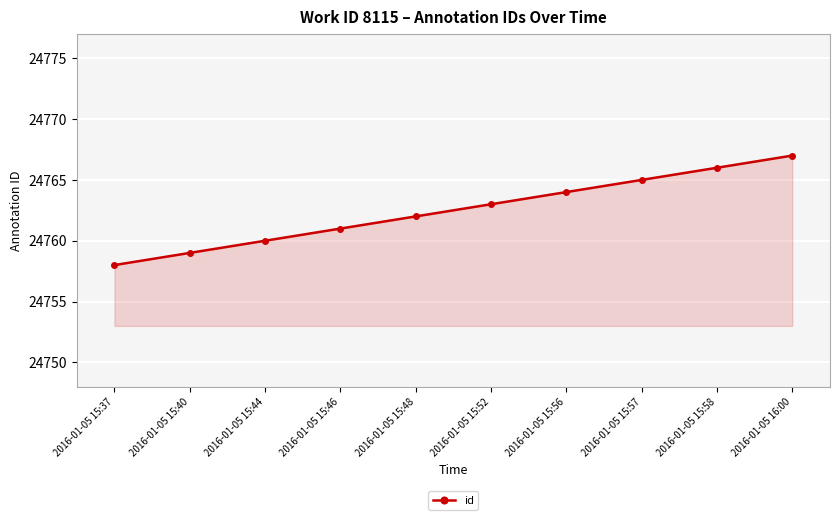

Count the number of data series in this chart.

1